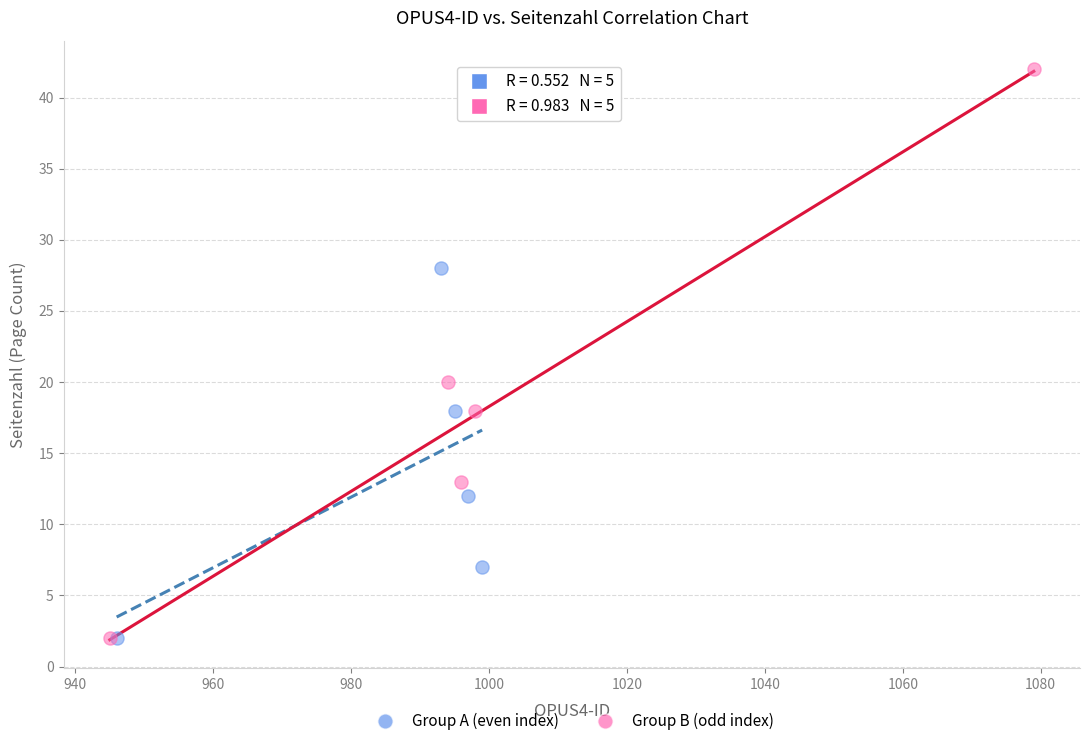

Which series reaches the maximum Y coordinate?

Group B (odd index)